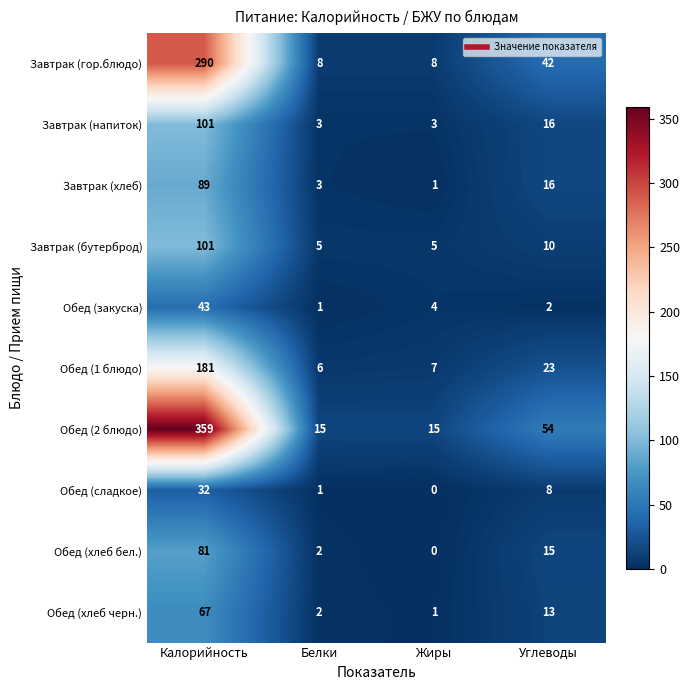

What is the difference between the Обед (закуска) values at Жиры and Белки?

3